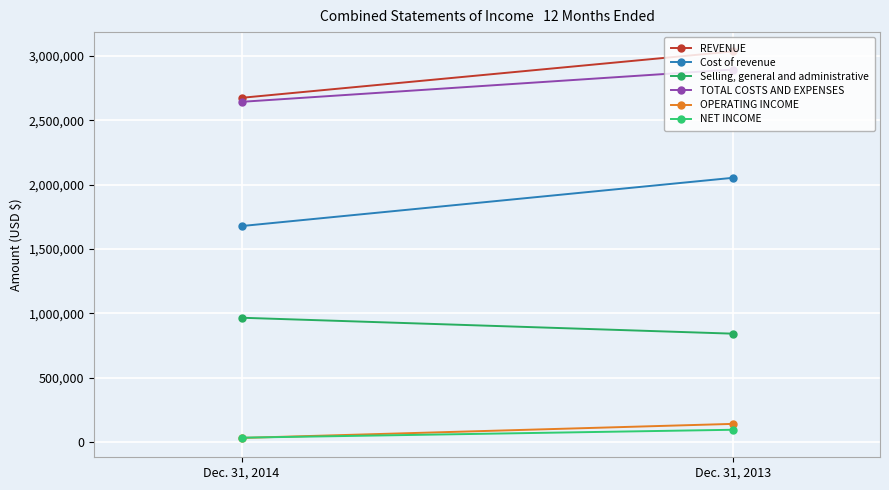

Which has a higher value, Dec. 31, 2013 or Dec. 31, 2014?

Dec. 31, 2013